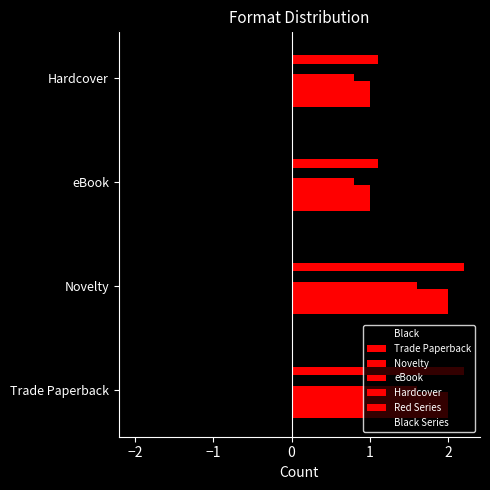

What is the label of the 2nd bar from the left?

Novelty